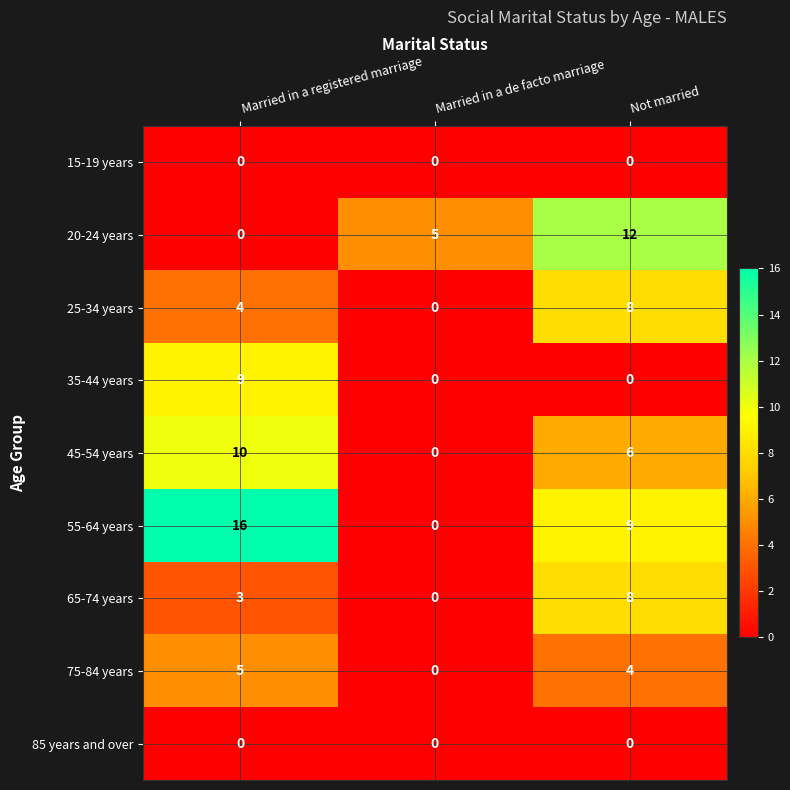

Is it true that 85 years and over equals 0 at Married in a de facto marriage?

True